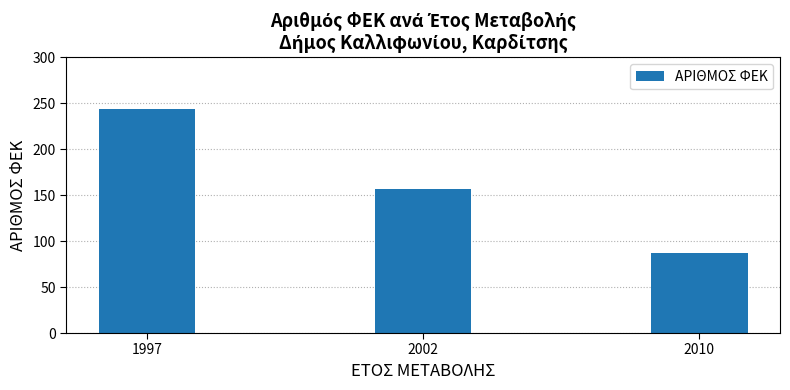

Reading left to right, extract all data points from this chart.

244	157	87